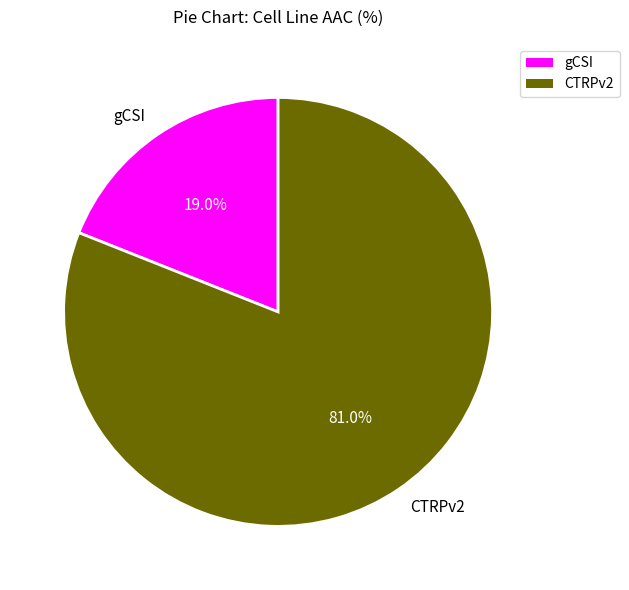

What percentage is the gCSI slice, to the nearest percent?

19%